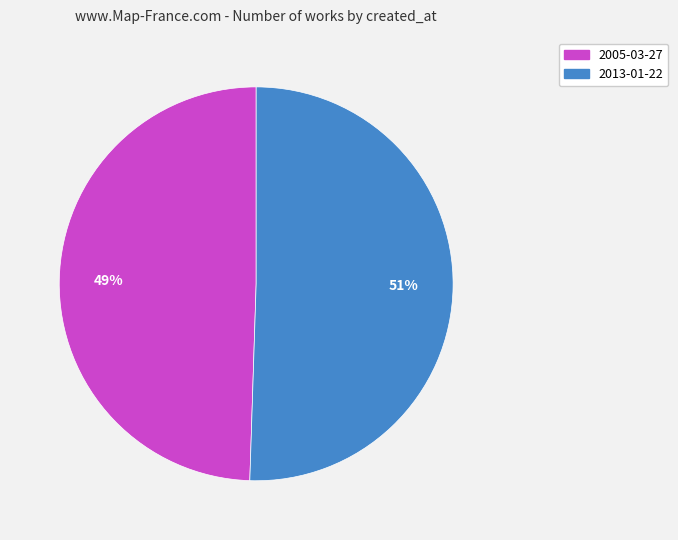

Which category has the biggest portion of the pie?

2013-01-22